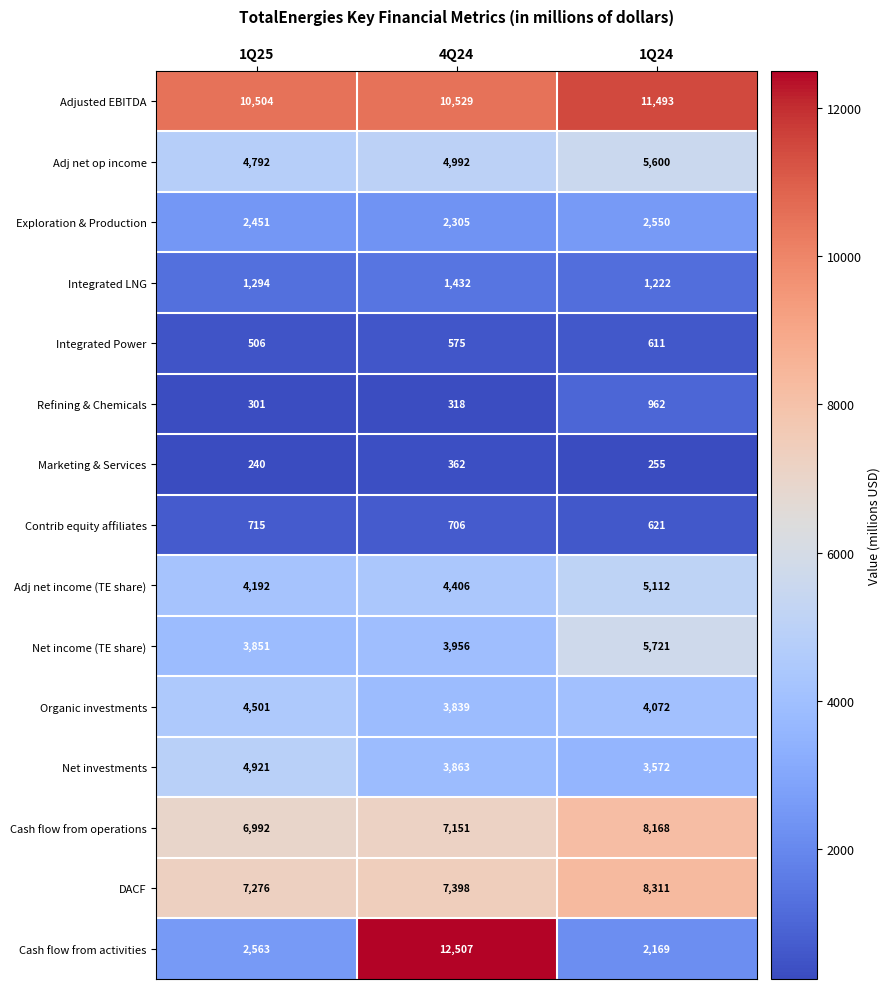

What is the total value across all series at 4Q24?

64339